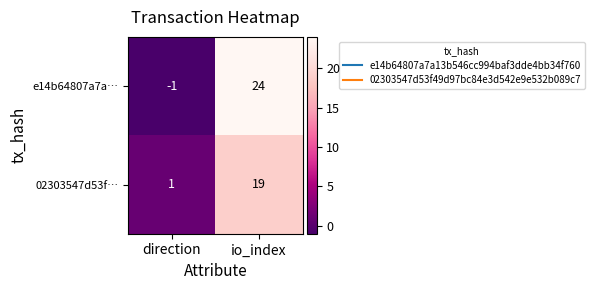

Reading left to right, extract all data points from this chart.

e14b64807a7a…: direction=-1	io_index=24
02303547d53f…: direction=1	io_index=19